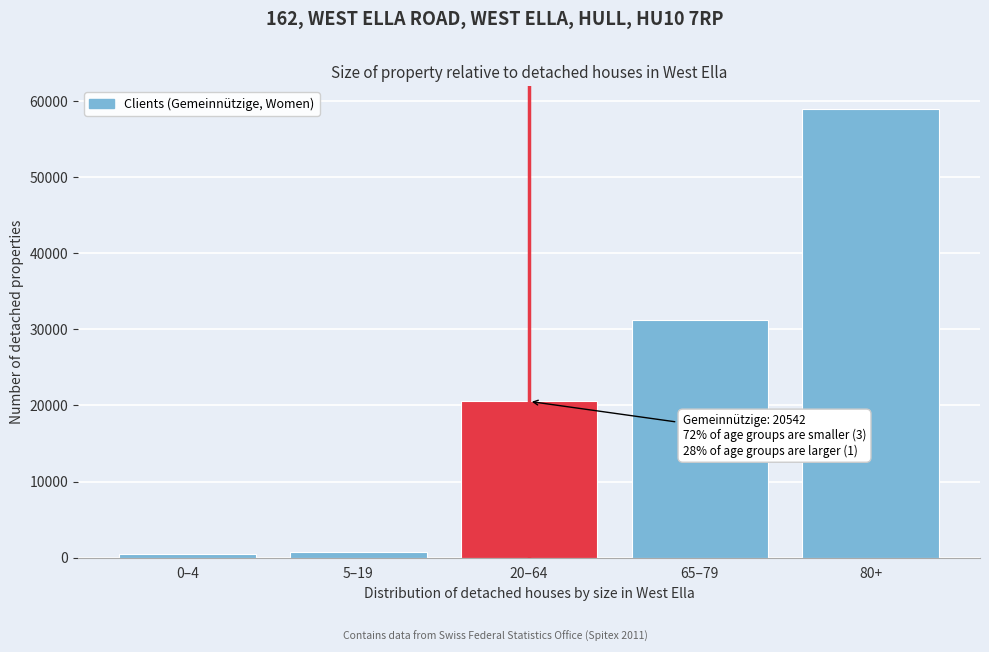

Reading right to left, what are all the values shown in this chart?

59011	31277	20542	728	435